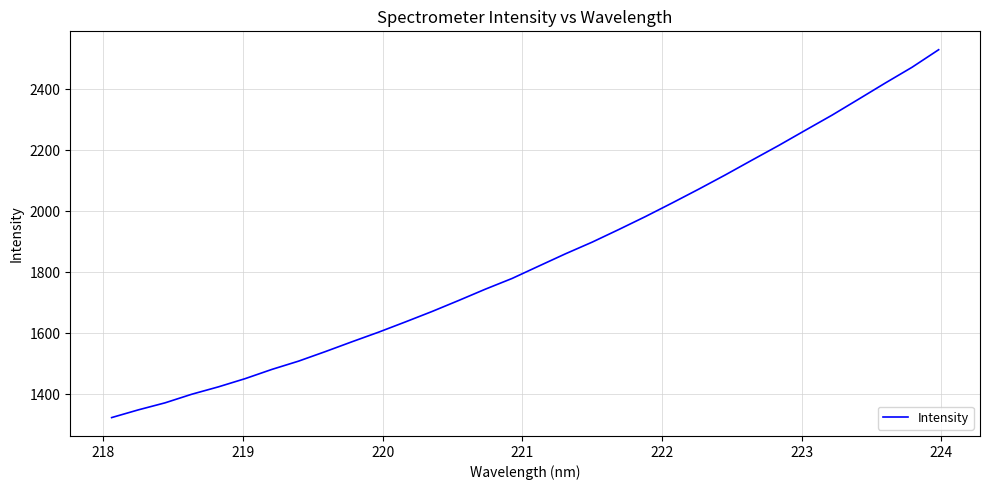

What is the sum of all values?

59015.1